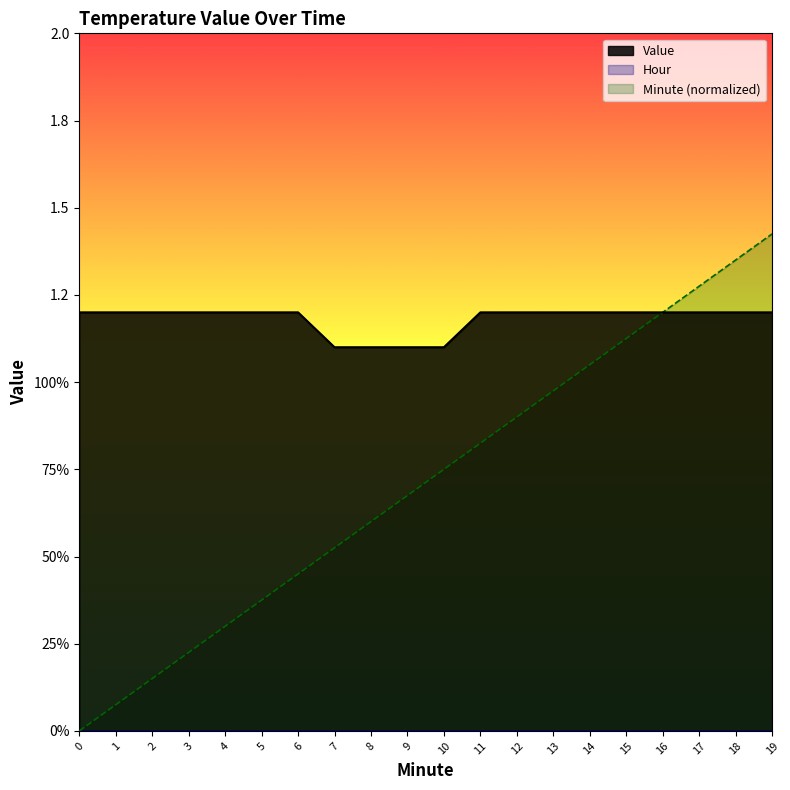

What is the difference between the maximum and second lowest values in the Minute series?

1.3